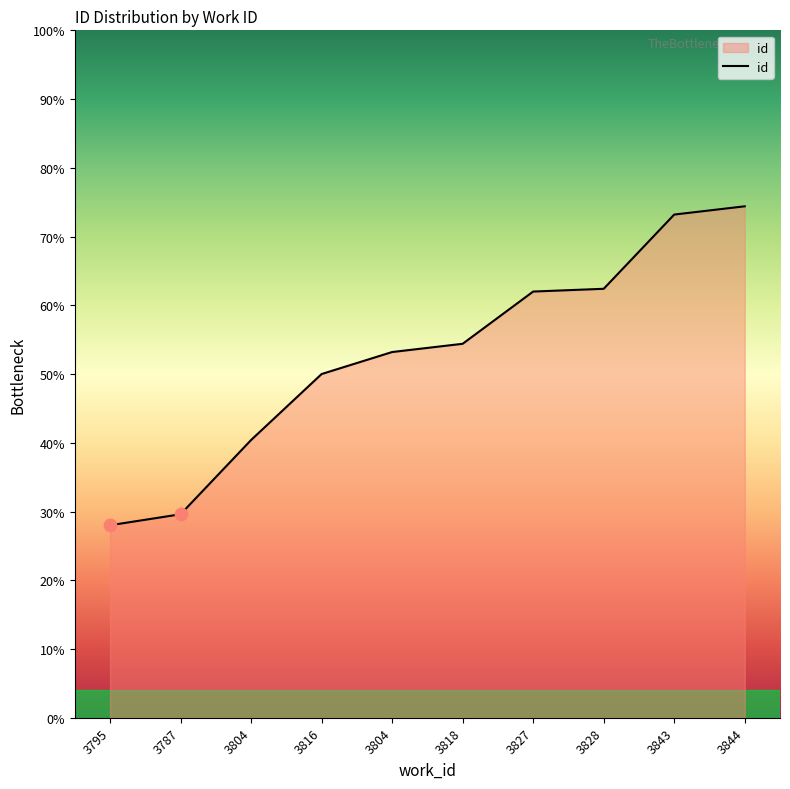

Which has a higher value, 3827 or 3828?

3828